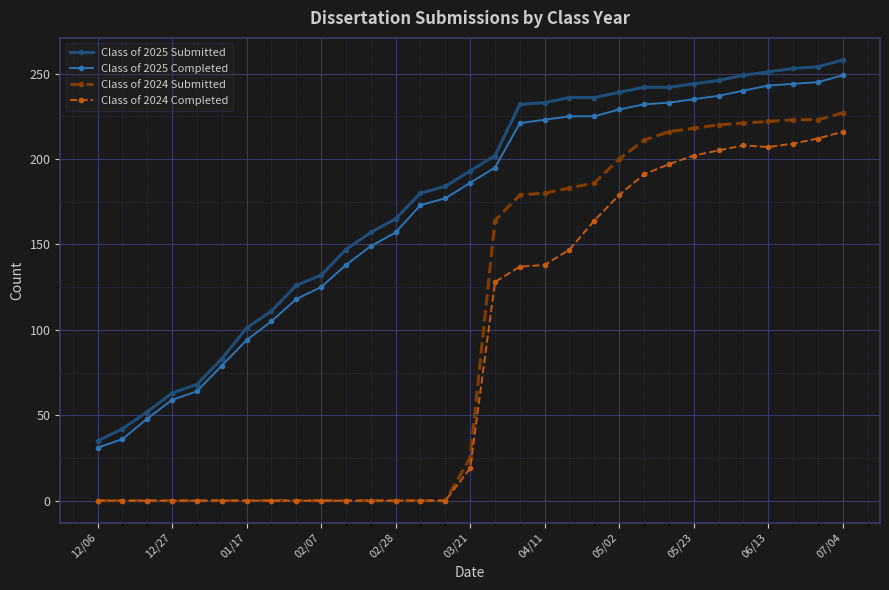

Does the chart display data point markers on the line(s)?

Yes